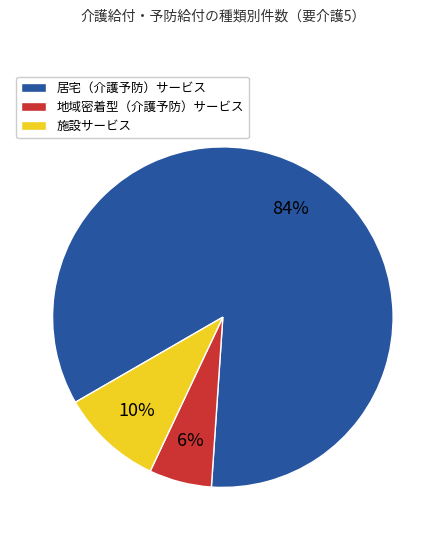

The 居宅（介護予防）サービス slice represents 94% of the pie. True or false?

False